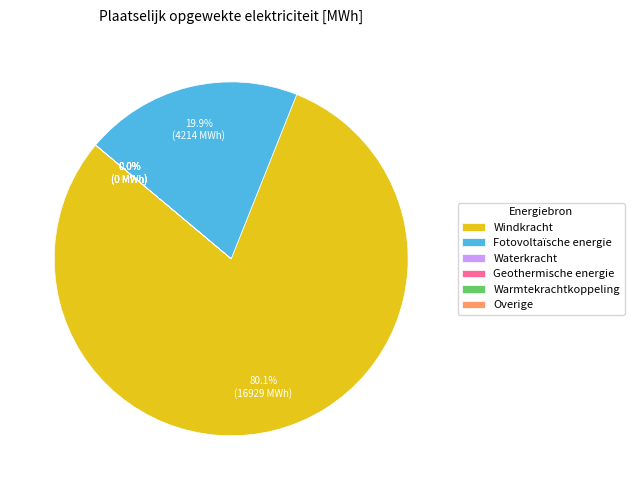

To the nearest percent, what is the difference between the largest and smallest slice percentages?

80%